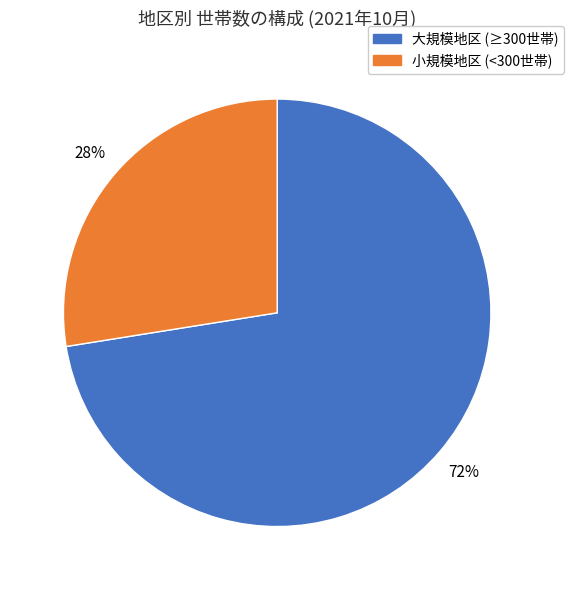

Does any single category account for the majority?

Yes